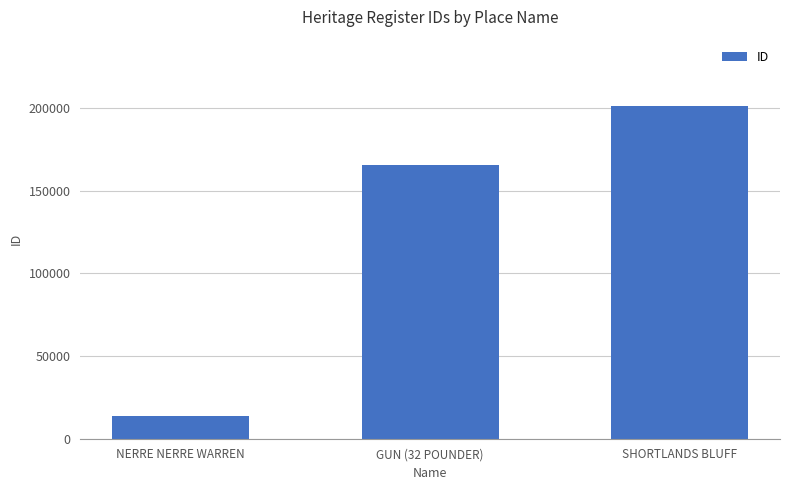

What is the sum of all values?

380016